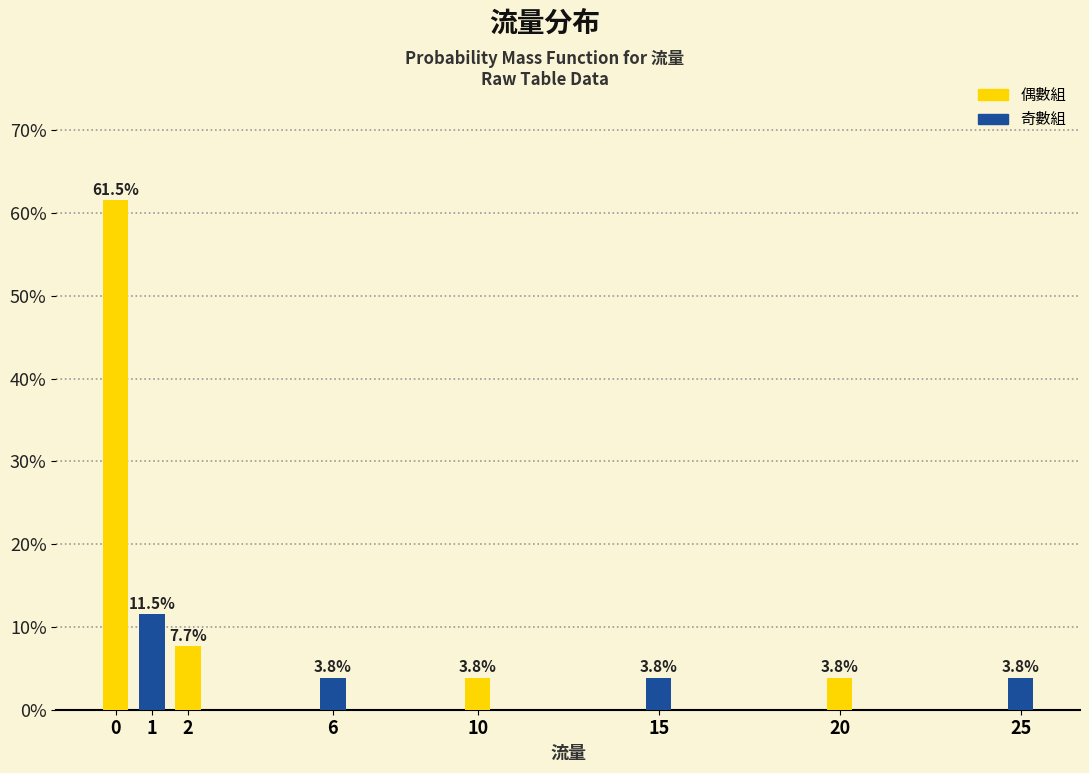

Does the chart contain any negative values?

No